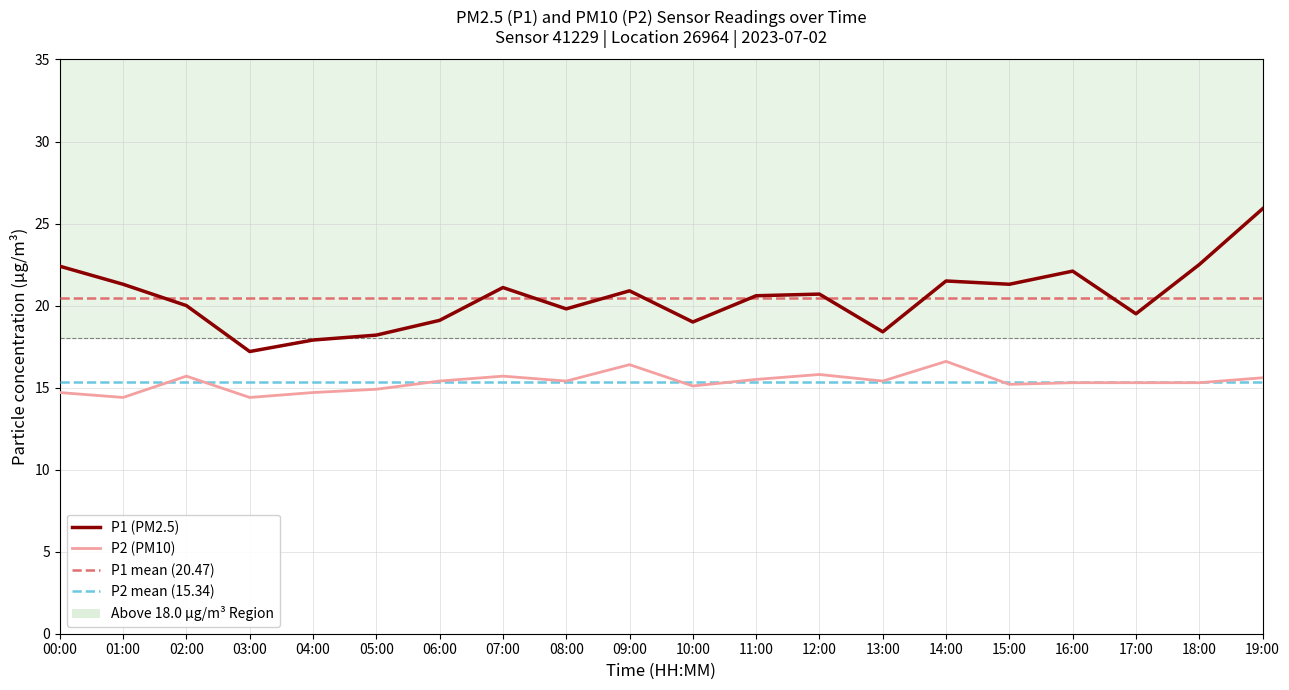

What is the average value of the P2 series?

15.3